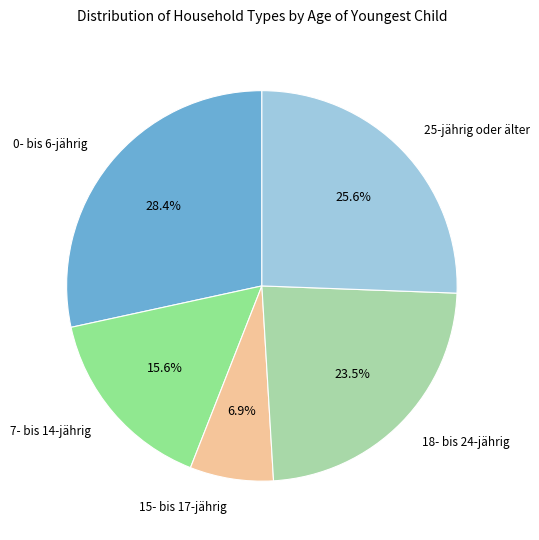

How many segments does this pie chart have?

5